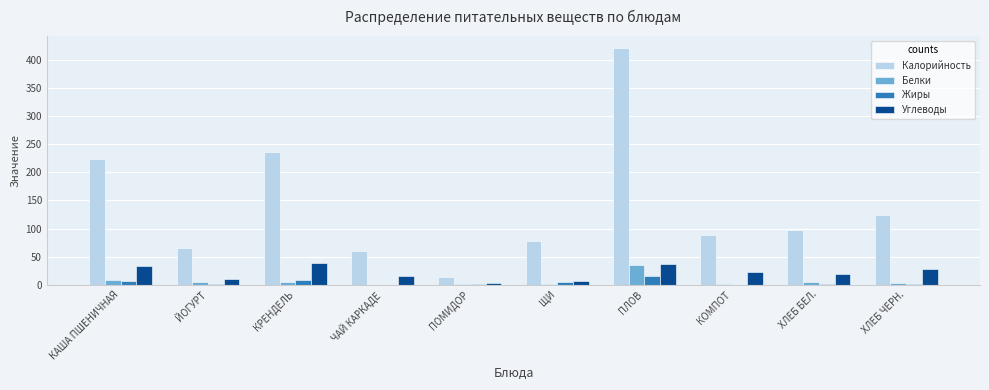

Is the value of Белки at КОМПОТ greater than the value of Жиры at КАША ПШЕНИЧНАЯ?

No